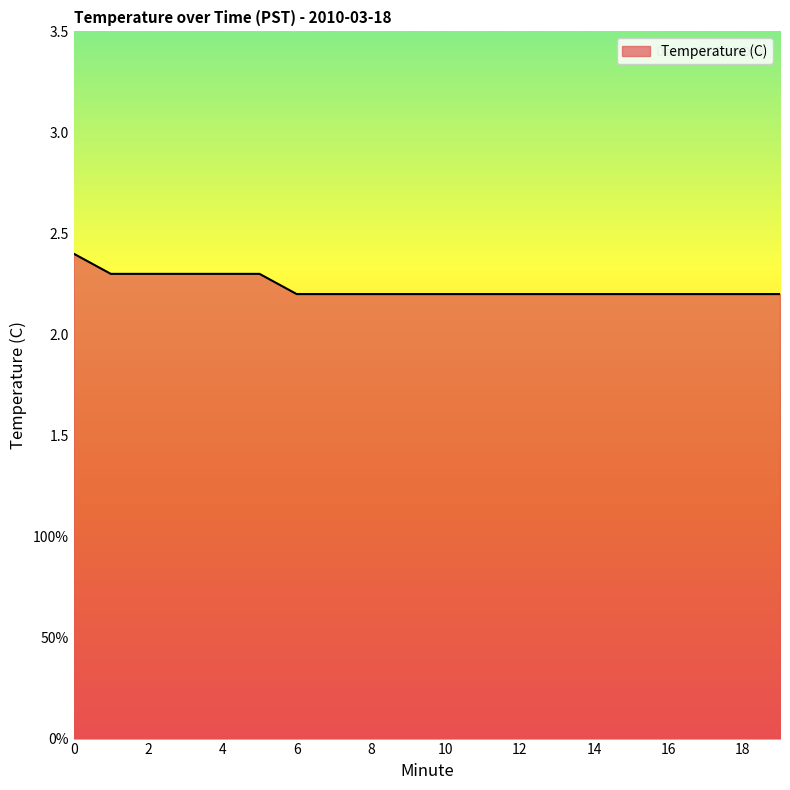

Does the chart display data point markers on the line(s)?

No